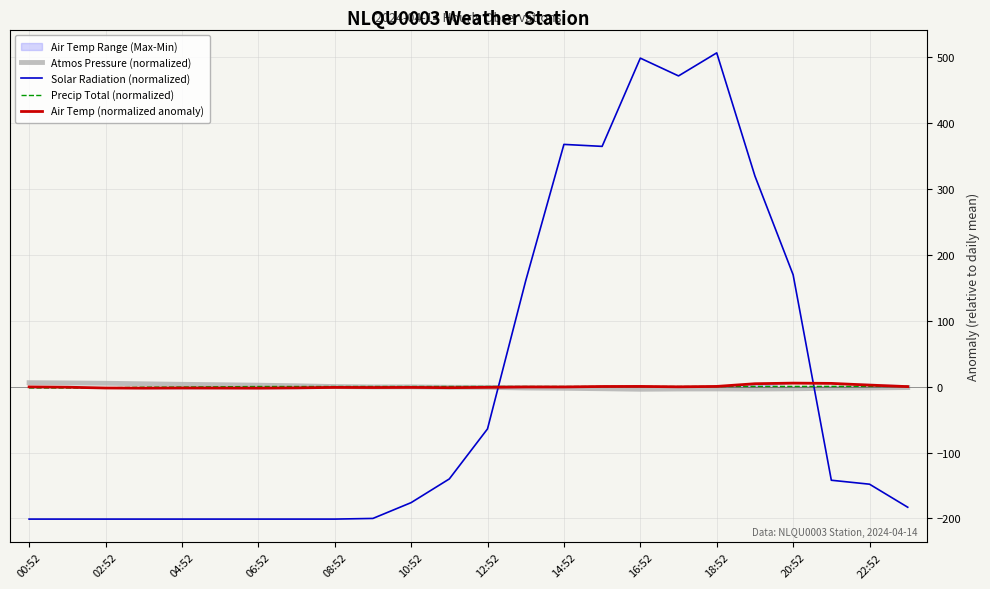

Is it true that Precip Total (normalized) equals 0.3 at 16:52?

True